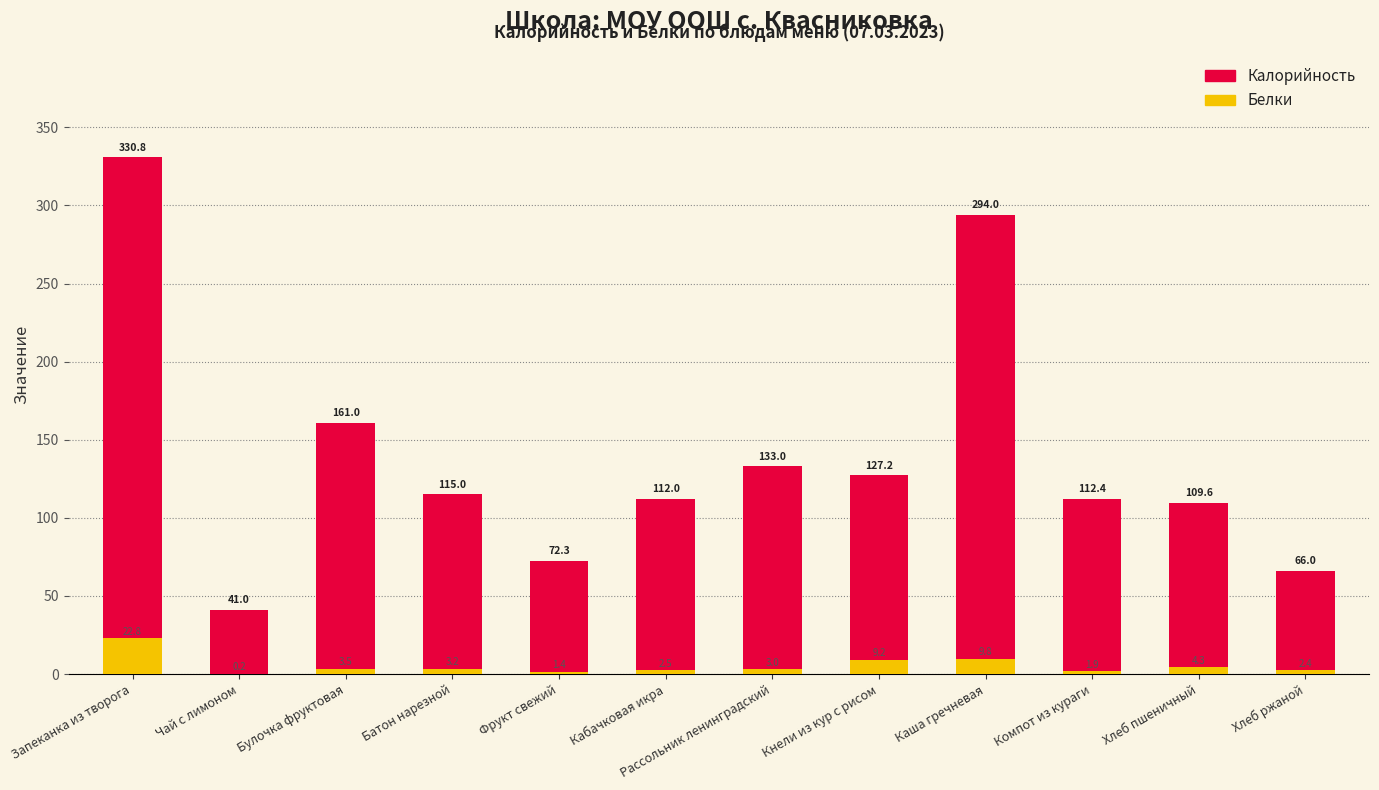

What are all the series names shown in the legend?

Калорийность, Белки